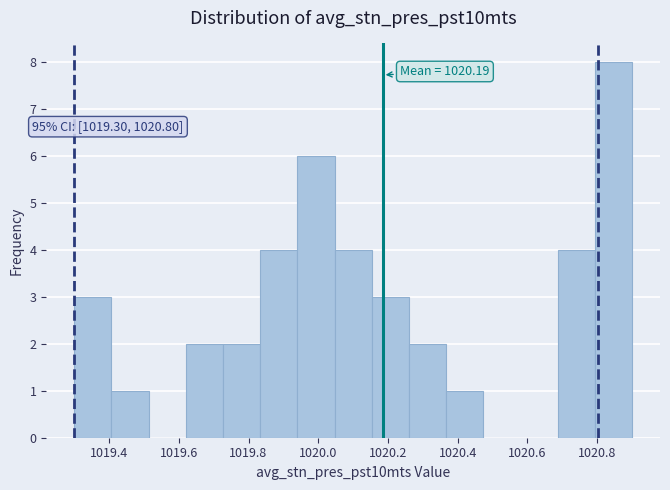

Which range on the x-axis has the tallest bar?

1020.80 to 1020.90